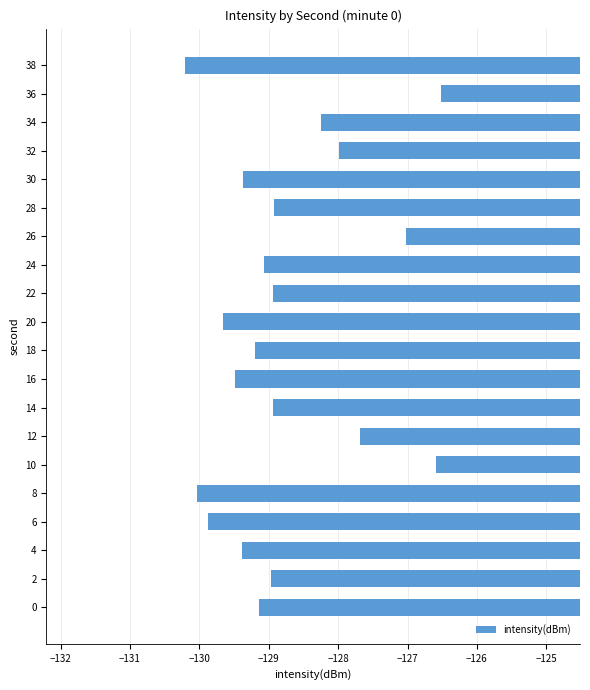

What is the difference between the second highest and second lowest values?

3.4